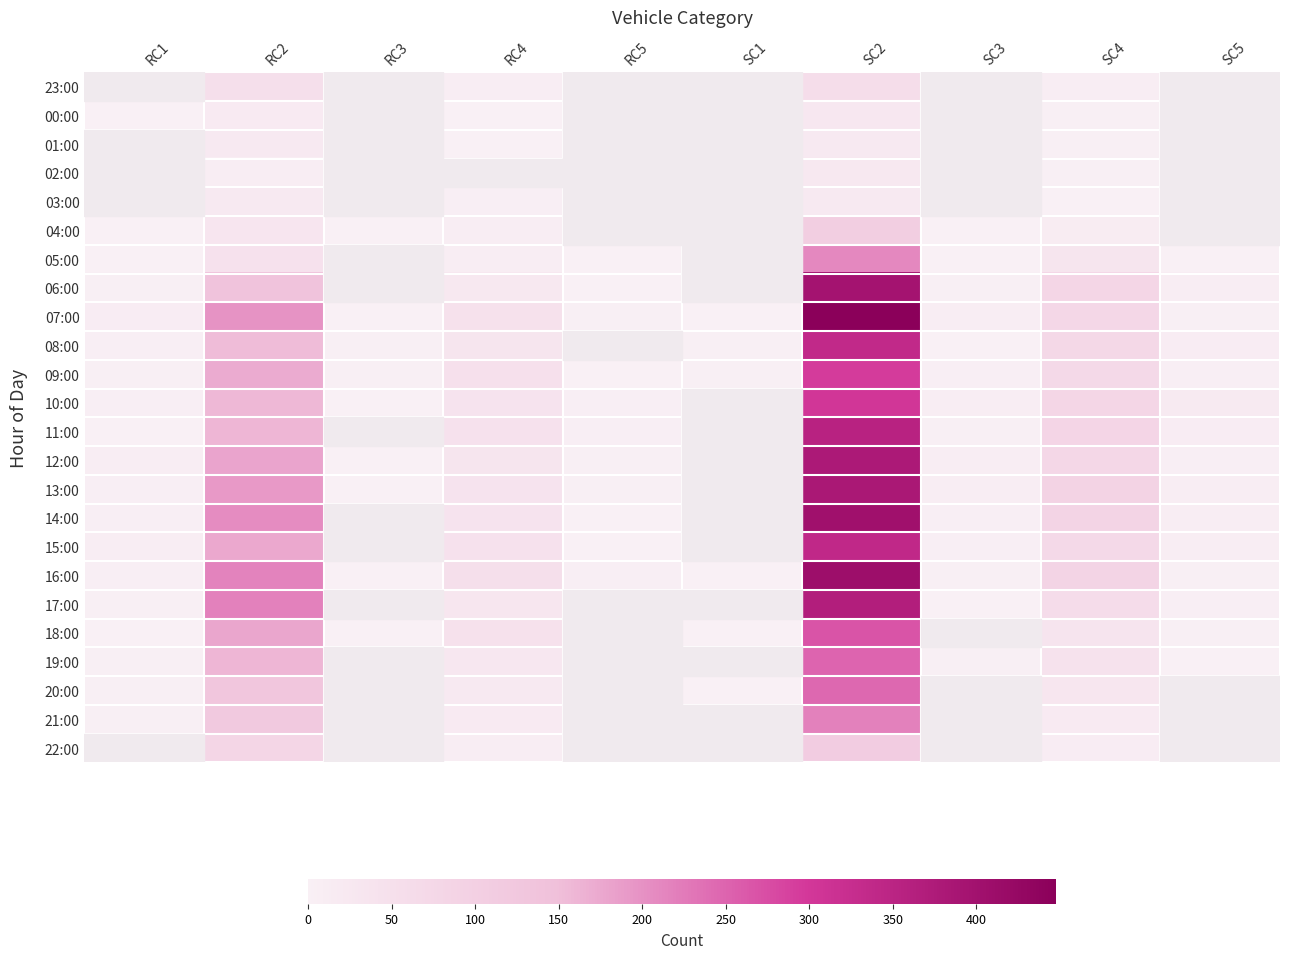

Rank the series by their maximum value, from highest to lowest.

07:00, 16:00, 14:00, 06:00, 13:00, 12:00, 17:00, 11:00, 15:00, 08:00, 10:00, 09:00, 18:00, 19:00, 20:00, 21:00, 05:00, 22:00, 04:00, 23:00, 00:00, 02:00, 01:00, 03:00